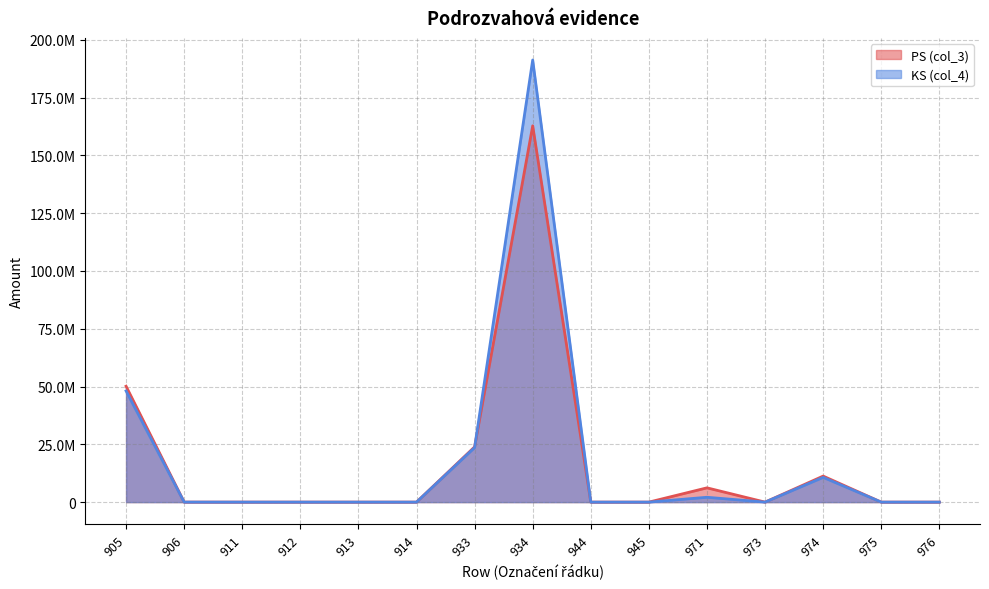

What are all the series names shown in the legend?

PS (col_3), KS (col_4)